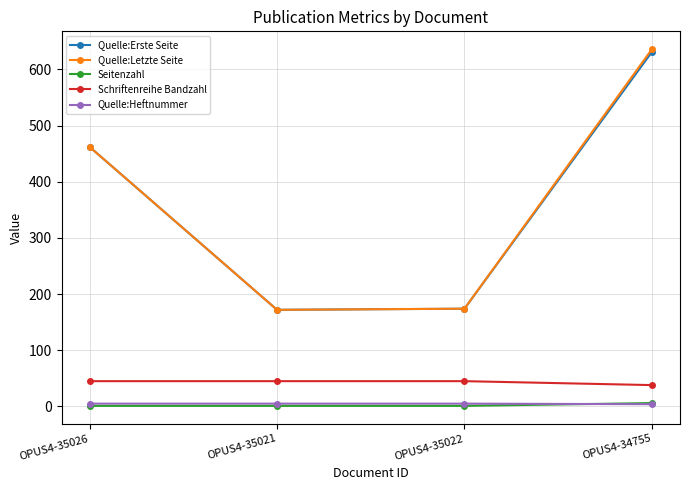

What are all the series names shown in the legend?

Quelle:Erste Seite, Quelle:Letzte Seite, Seitenzahl, Schriftenreihe Bandzahl, Quelle:Heftnummer